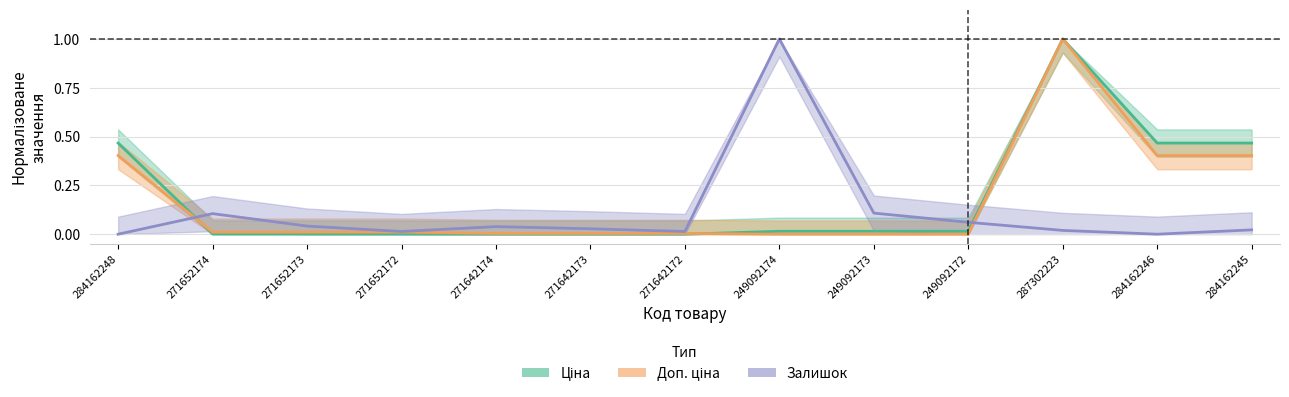

Is it true that Залишок equals 0.1 at 271652174?

True